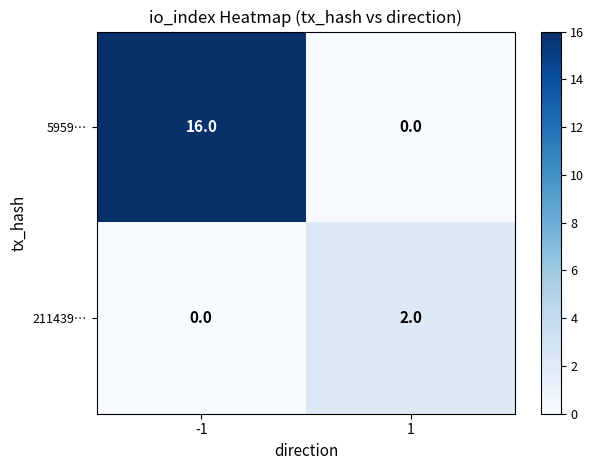

The 5959… series shows 0 at 1. True or false?

True